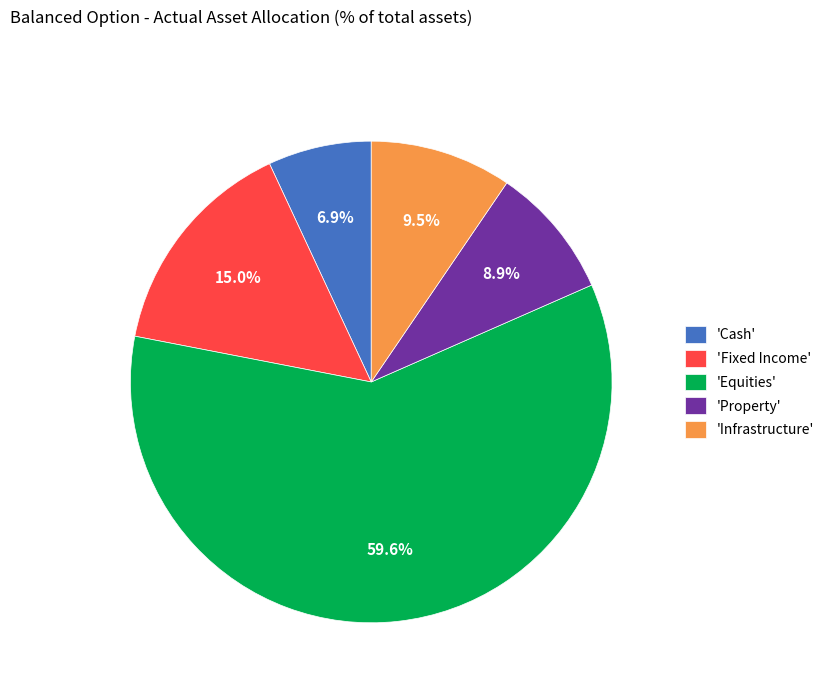

Is the sum of 'Cash' and 'Equities' greater than half?

Yes